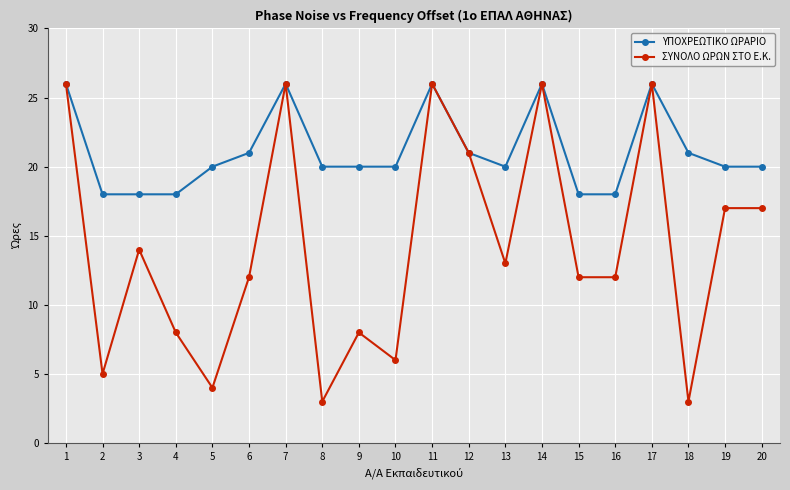

How many series are shown in this chart?

2